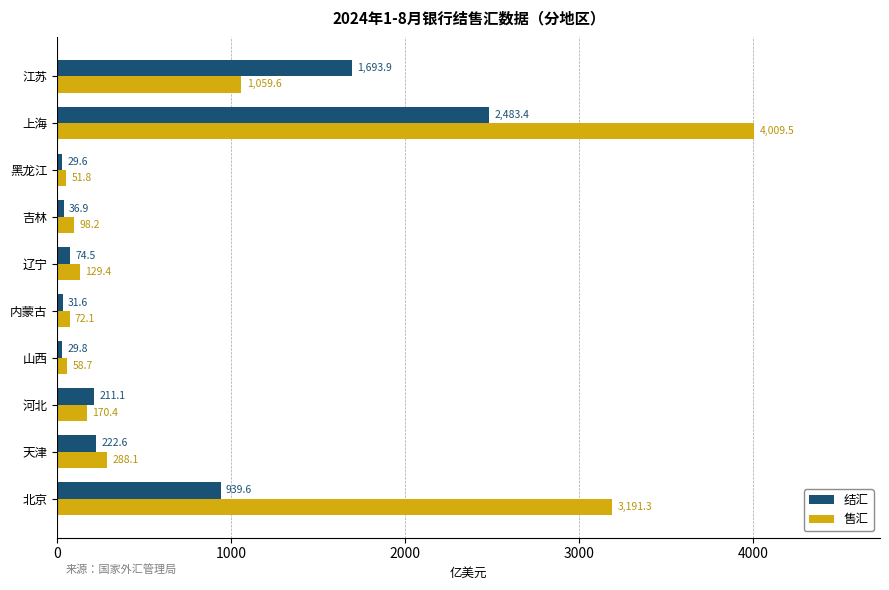

What is the difference between the 结汇 values at 北京 and 内蒙古?

908.0